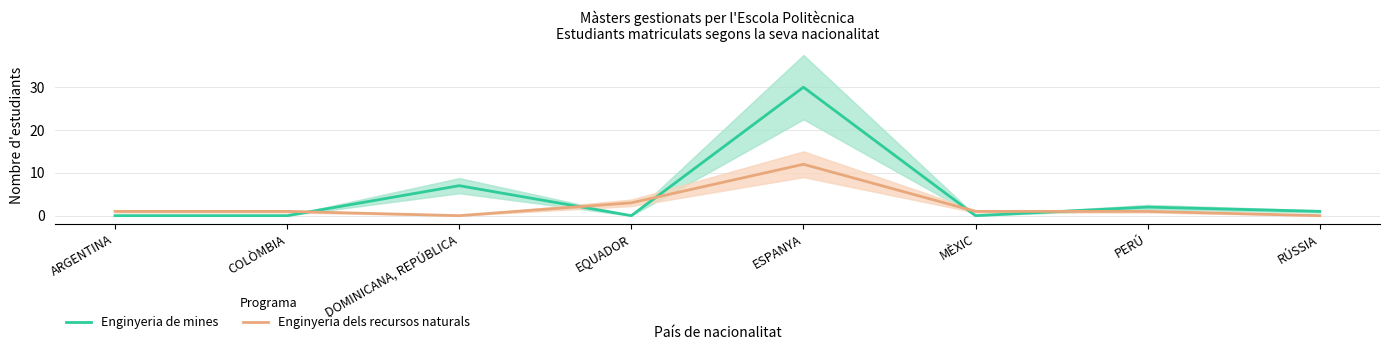

What is the average value of the Enginyeria de mines series?

5